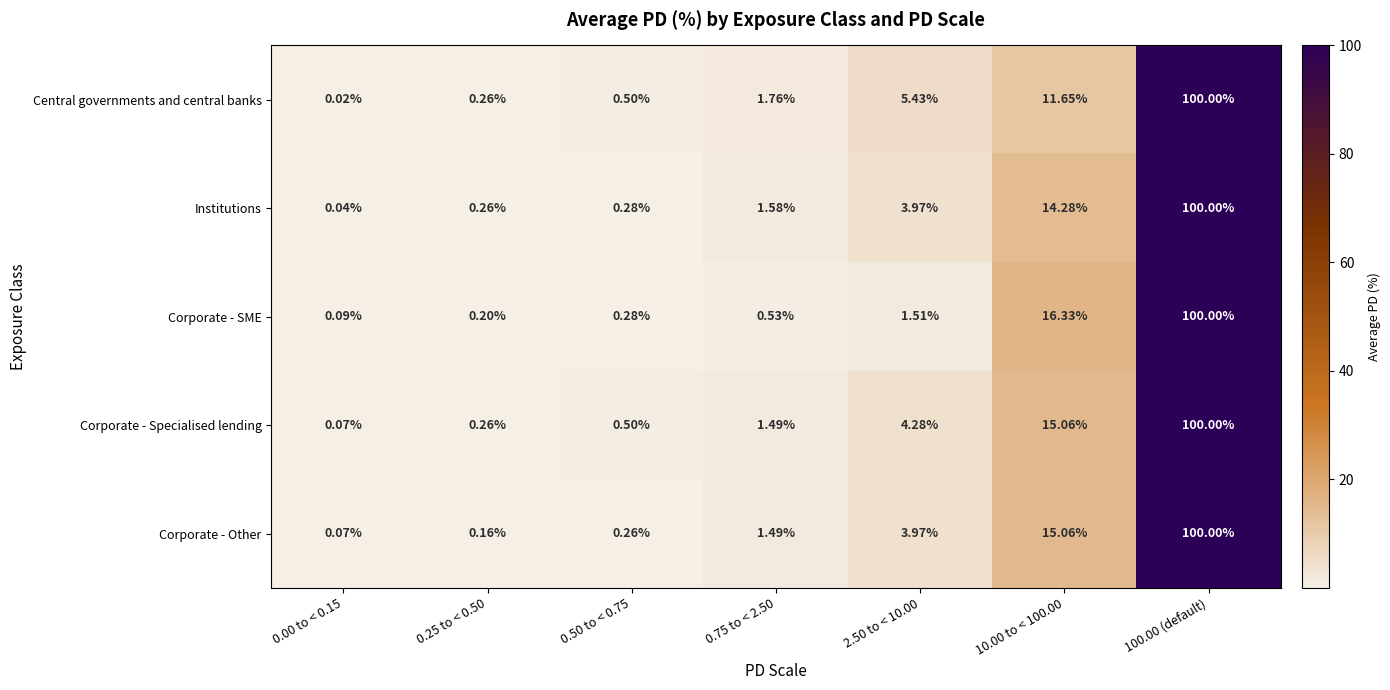

Between 0.75 to < 2.50 and 2.50 to < 10.00, which series saw the biggest shift?

Central governments and central banks